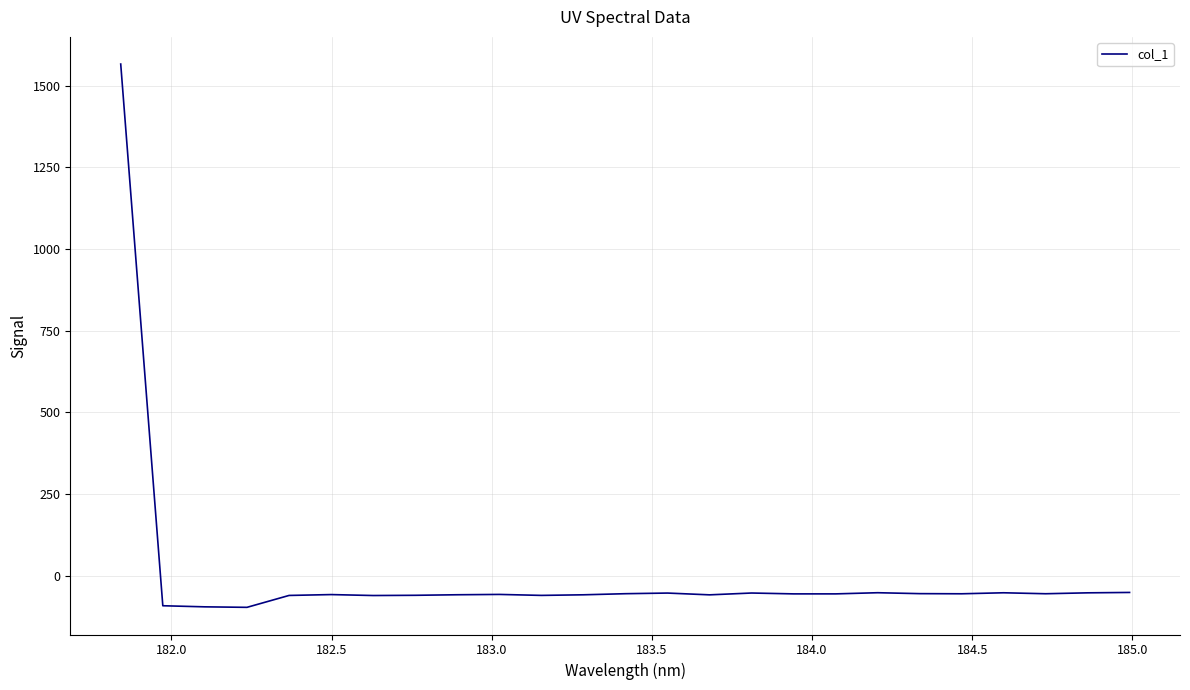

Does the chart have visible grid lines?

Yes